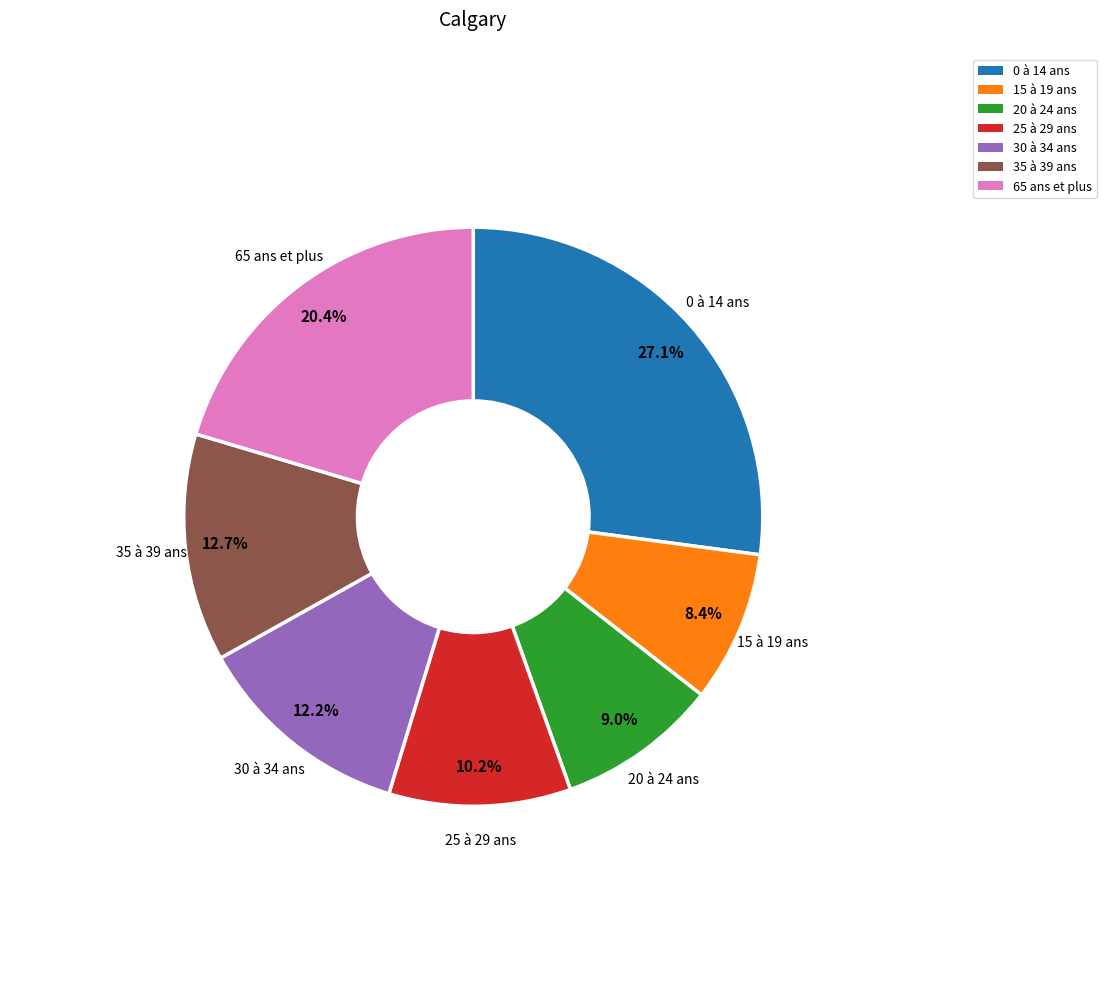

Does 30 à 34 ans represent more than half of the total?

No